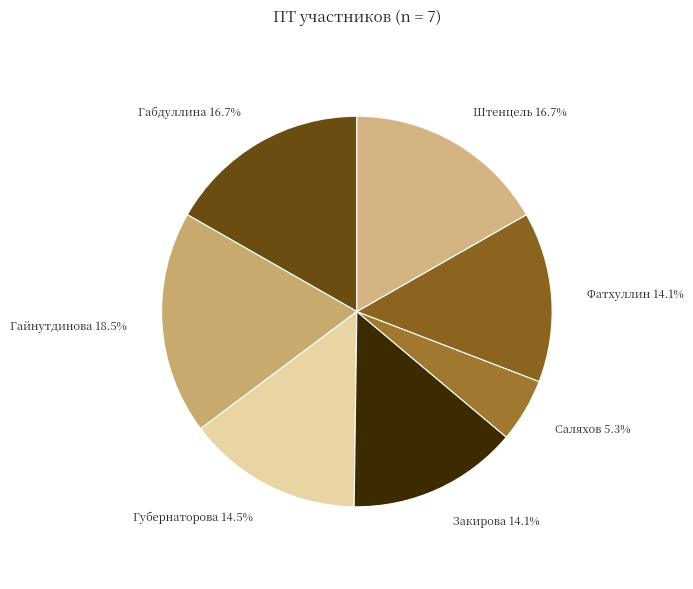

What is the total percentage of Саляхов and Фатхуллин?

19.4%